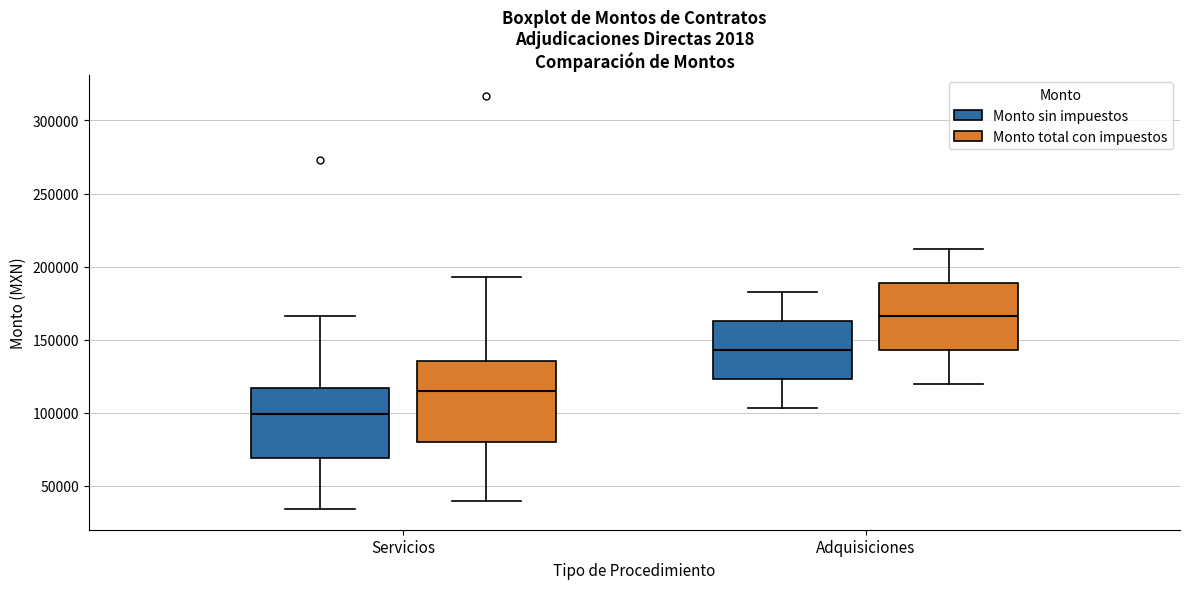

Reading left to right, transcribe this box plot: for each box, give where its median line is, the range the box spans, and where its two whiskers end, as read against the y-axis. The values are not printed on the chart, so give them approximately, as read against the axis.

Servicios (Monto sin impuestos): median 100000, box 70000 to 115000, whiskers 35000 to 165000
Servicios (Monto total con impuestos): median 115000, box 80000 to 135000, whiskers 40000 to 195000
Adquisiciones (Monto sin impuestos): median 145000, box 125000 to 165000, whiskers 105000 to 185000
Adquisiciones (Monto total con impuestos): median 165000, box 145000 to 190000, whiskers 120000 to 210000